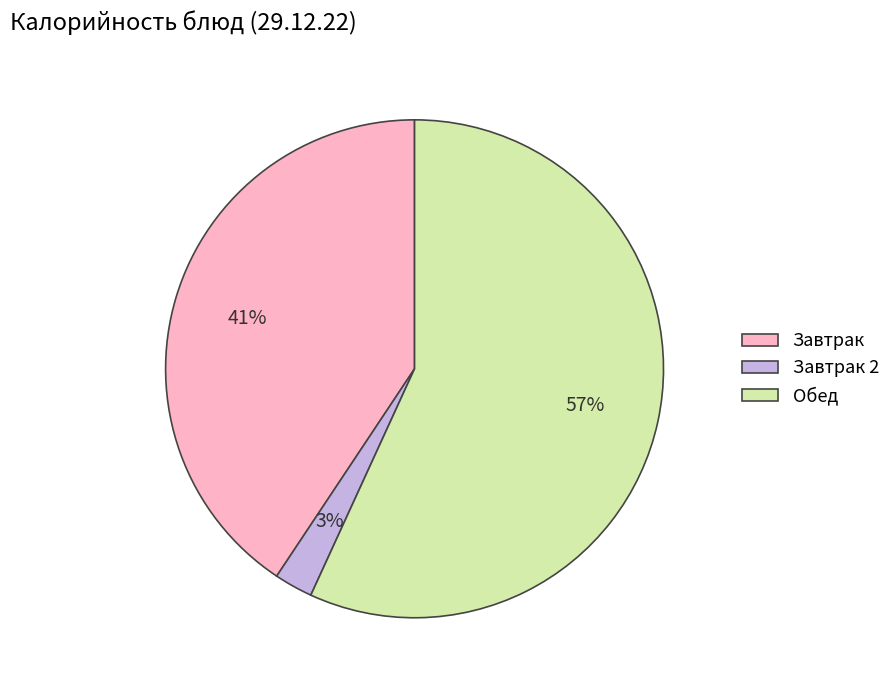

Is the sum of Обед and Завтрак 2 greater than half?

Yes